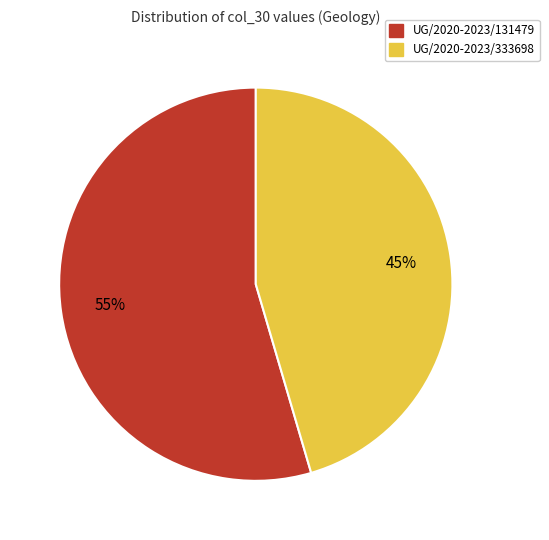

Is it true that UG/2020-2023/333698 is 45% of the pie?

True